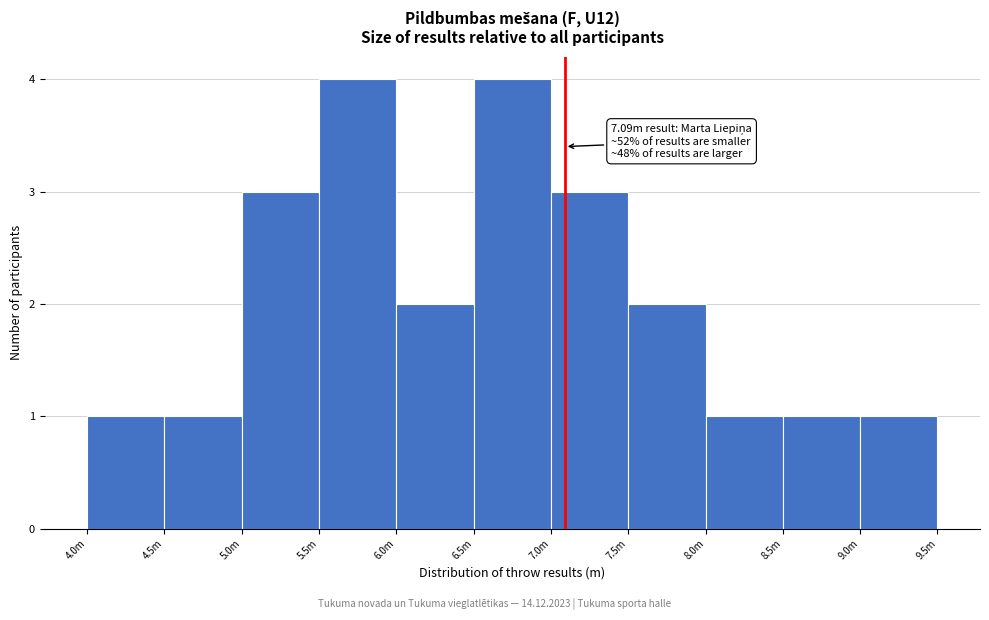

Reading left to right, transcribe all the data shown in this chart.

1	1	3	4	2	4	3	2	1	1	1